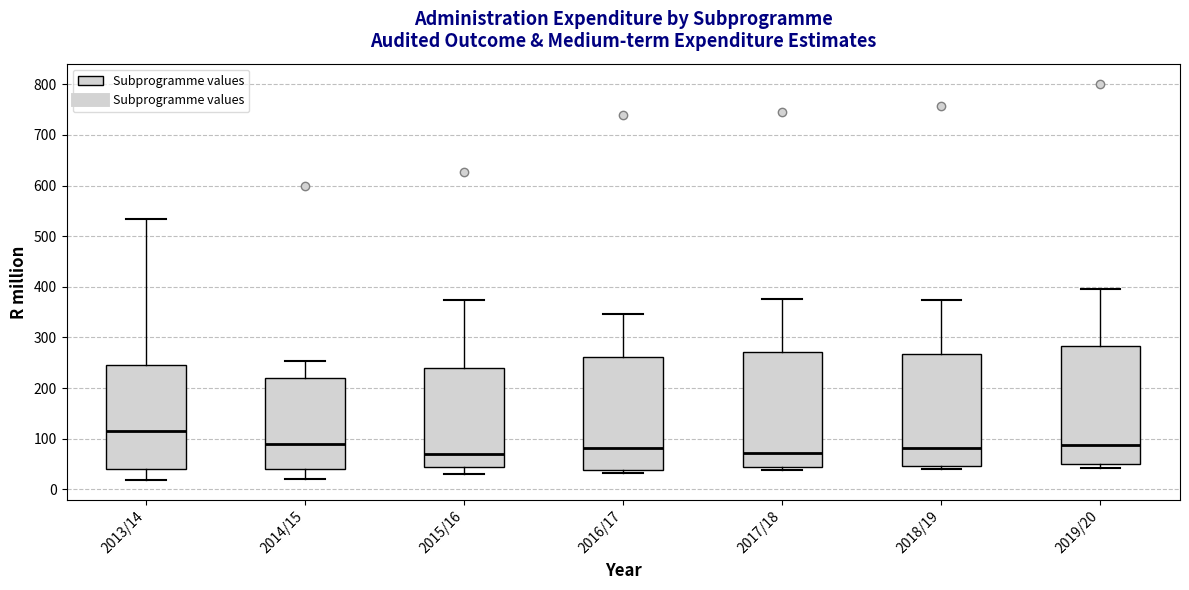

Reading left to right, read every box against the y-axis: the position of its median line, the range the box covers, and the ends of its whiskers. The values are not printed on the chart, so give them approximately, as read against the axis.

2013/14: median 120, box 40 to 240, whiskers 20 to 530
2014/15: median 90, box 40 to 220, whiskers 20 to 250
2015/16: median 70, box 40 to 240, whiskers 30 to 370
2016/17: median 80, box 40 to 260, whiskers 30 to 350
2017/18: median 70, box 40 to 270, whiskers 40 (just below the box's lower edge) to 380
2018/19: median 80, box 50 to 270, whiskers 40 to 370
2019/20: median 90, box 50 to 280, whiskers 40 to 400